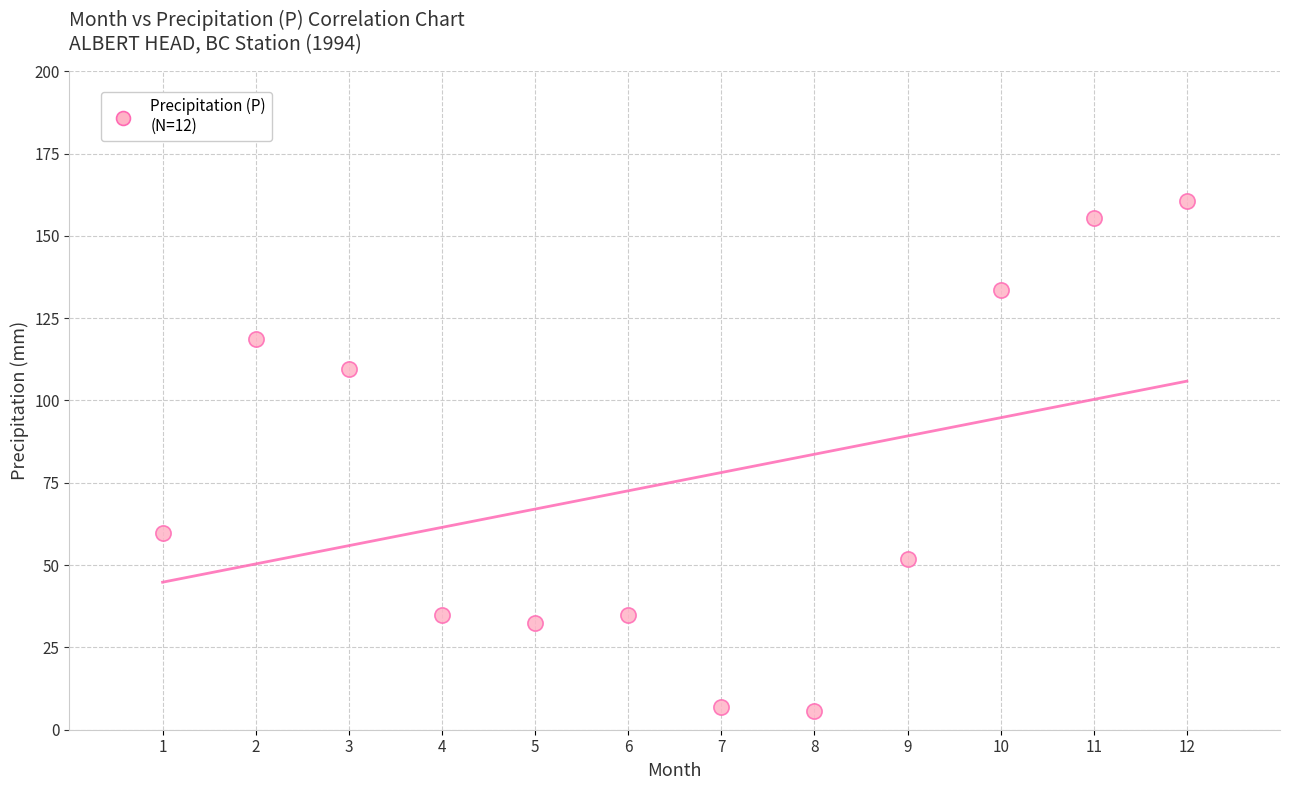

What Y value in the scatter plot is closest to 83?

59.6